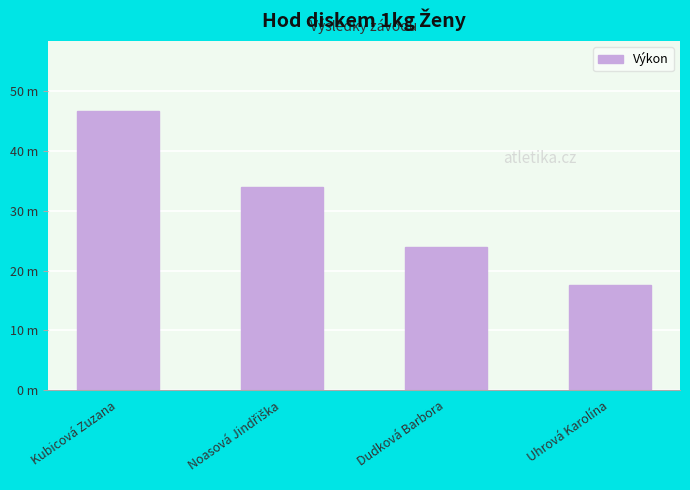

Which category has the lowest value across all series?

Uhrová Karolína